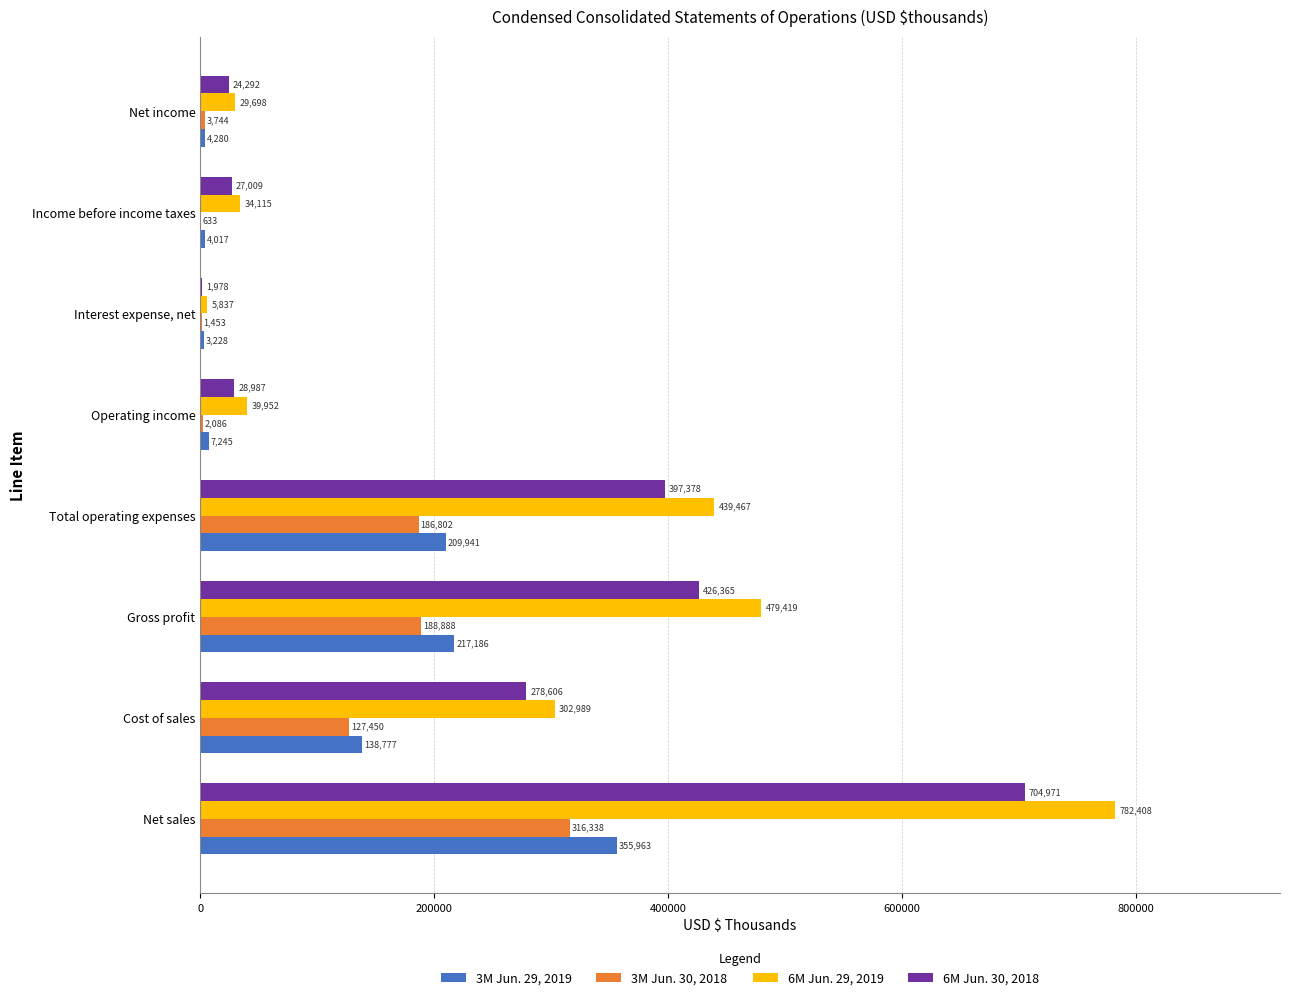

Between Total operating expenses and Net income, which series saw the biggest shift?

6M Jun. 29, 2019